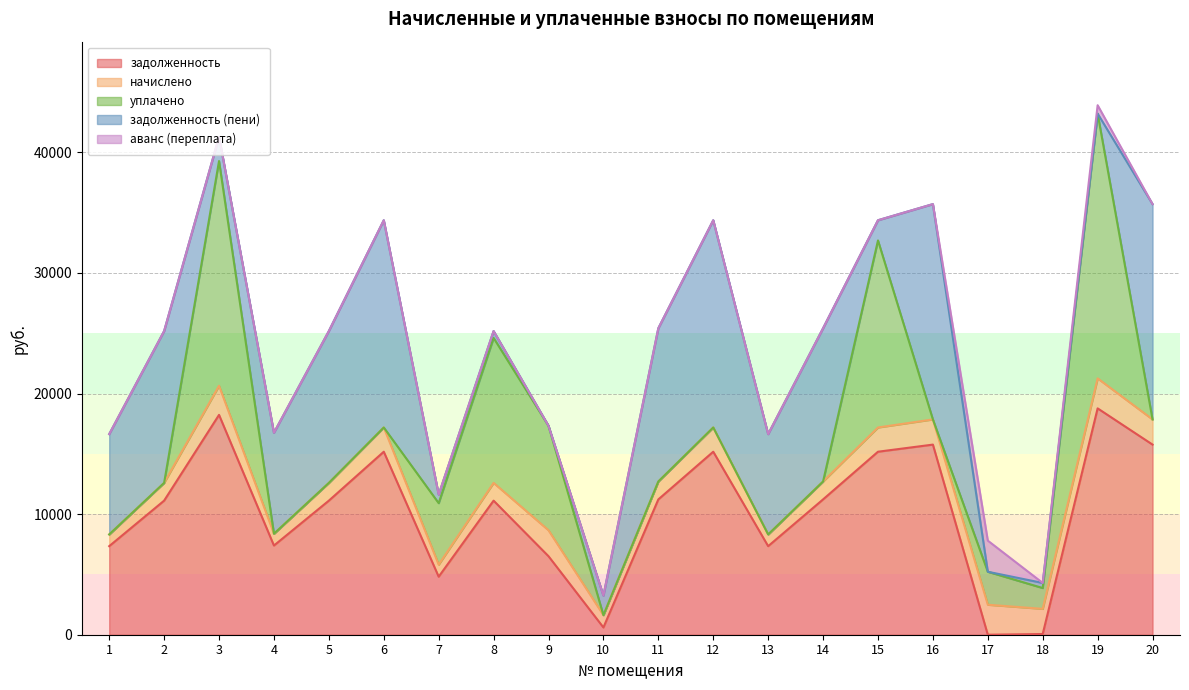

What is the sum of all задолженность (пени) values?

152719.3